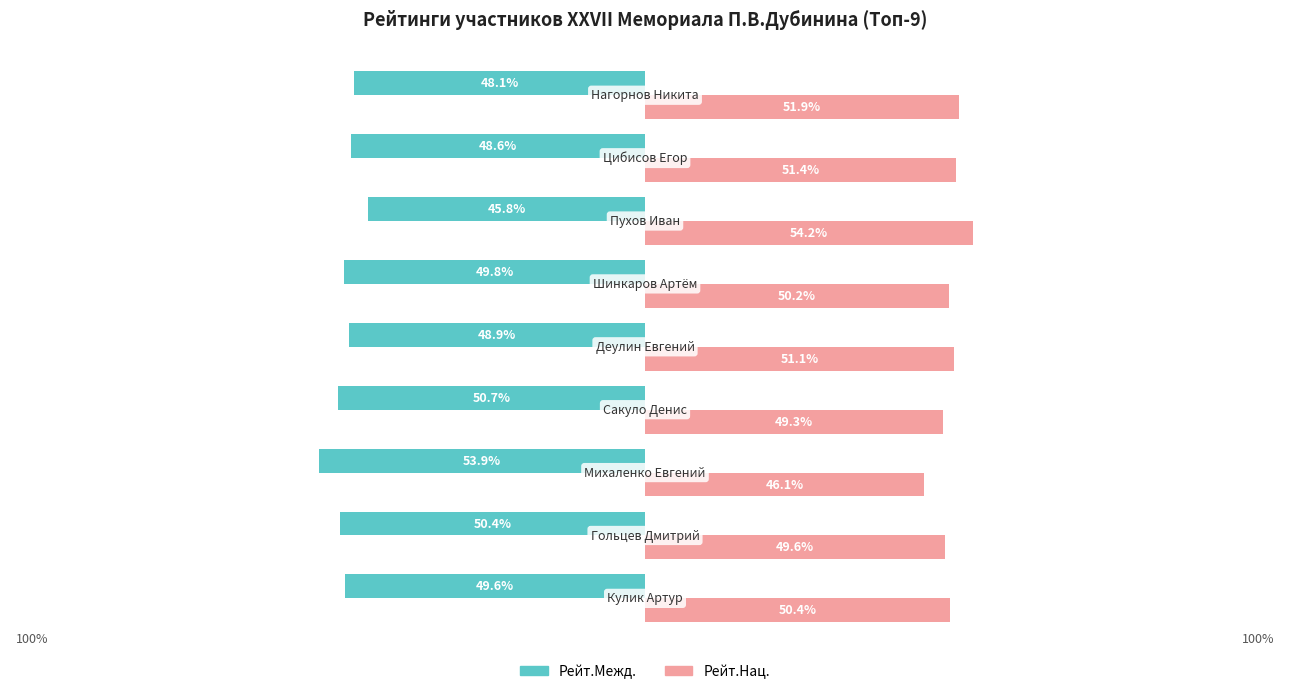

Which series has the largest total across all categories?

Рейт.Нац.